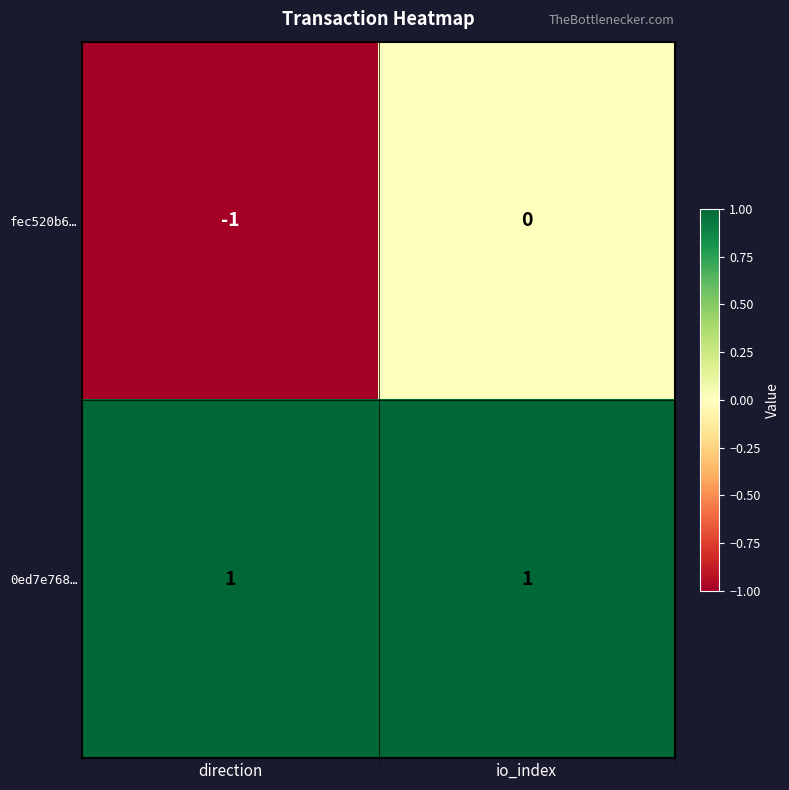

The fec520b6… series shows 0 at io_index. True or false?

True